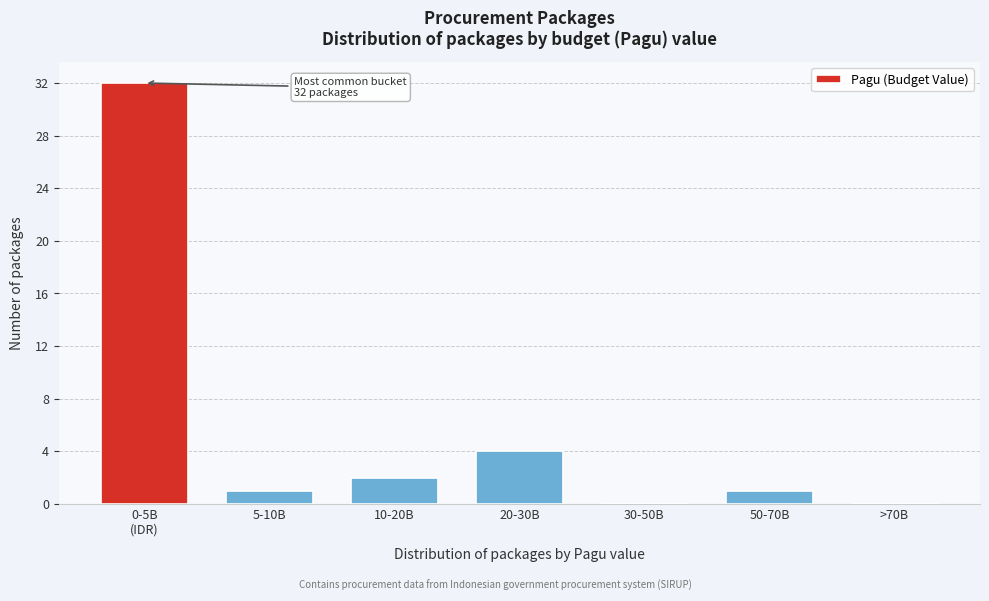

What is the sum of all values?

40